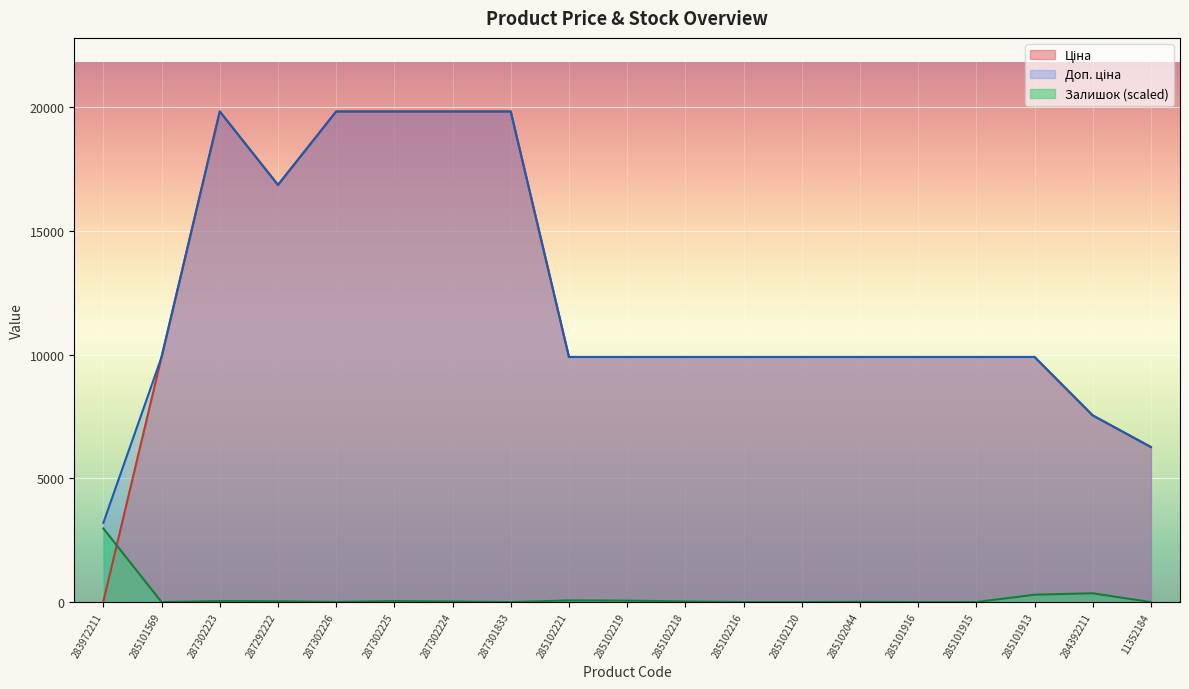

True or false: Доп. ціна and Ціна intersect in this chart.

False